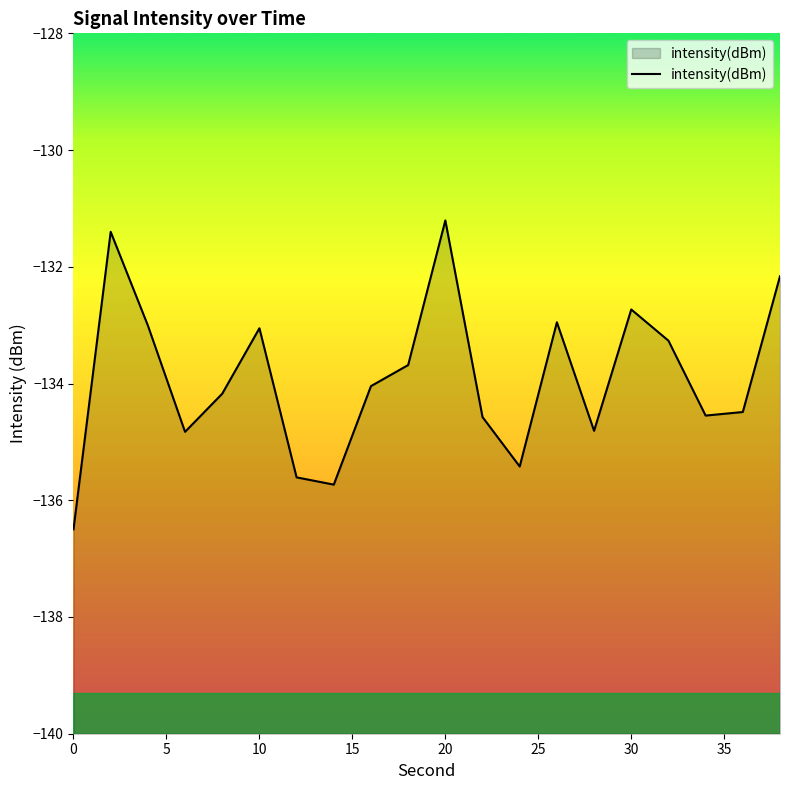

What is the sum of all values?

-2678.2